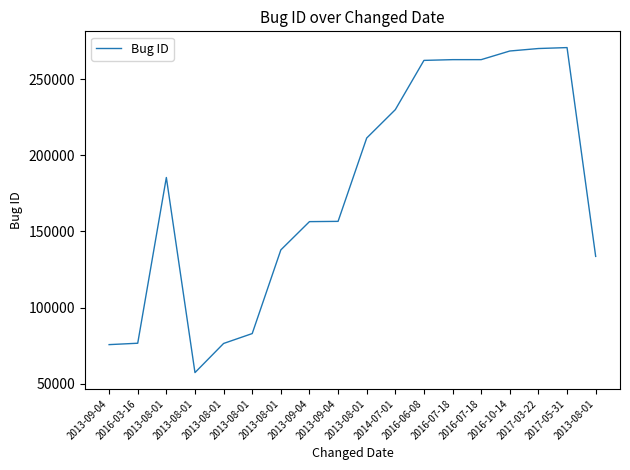

How many lines are shown in the chart?

1